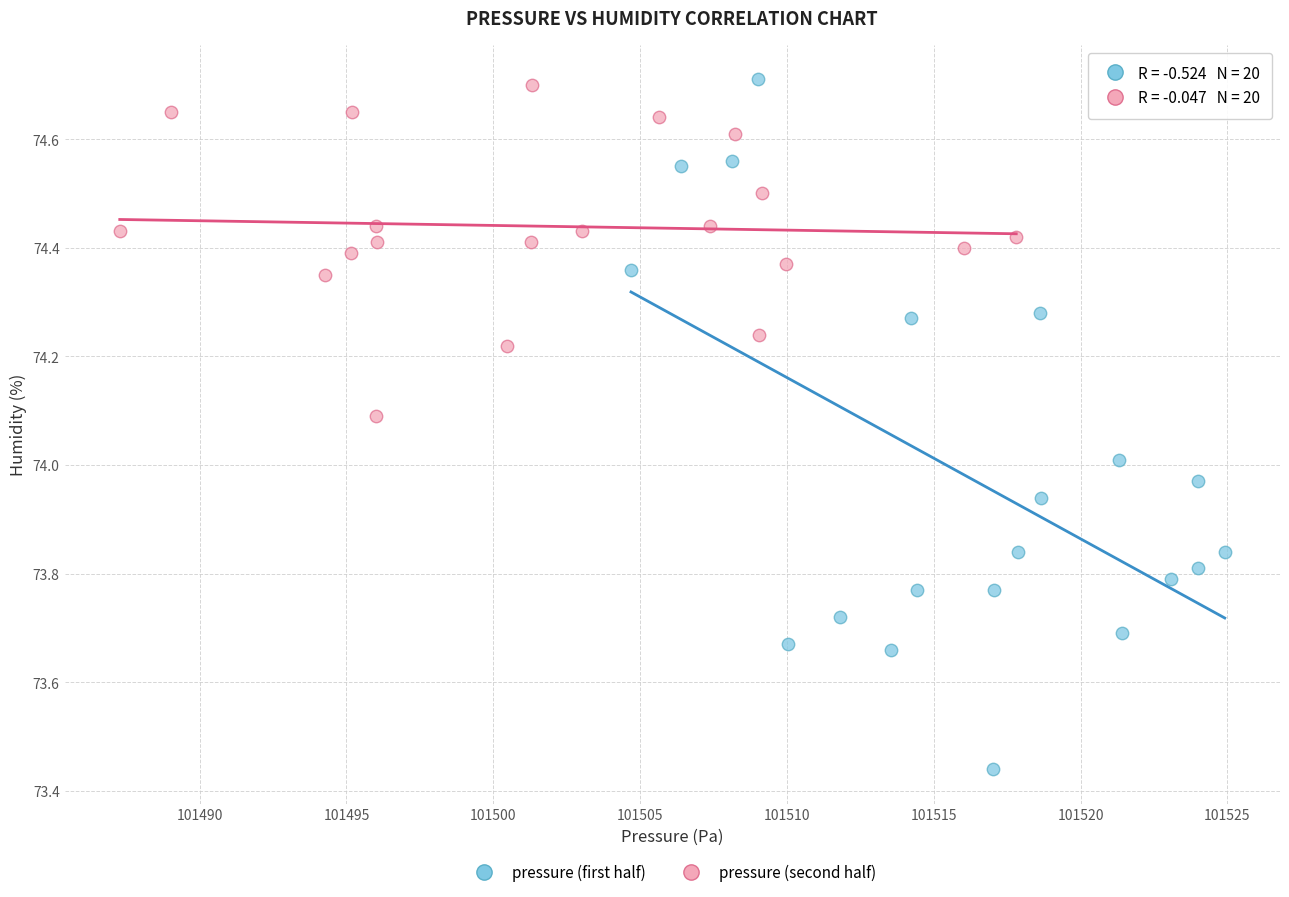

Which series reaches the minimum Y coordinate?

pressure (first half)